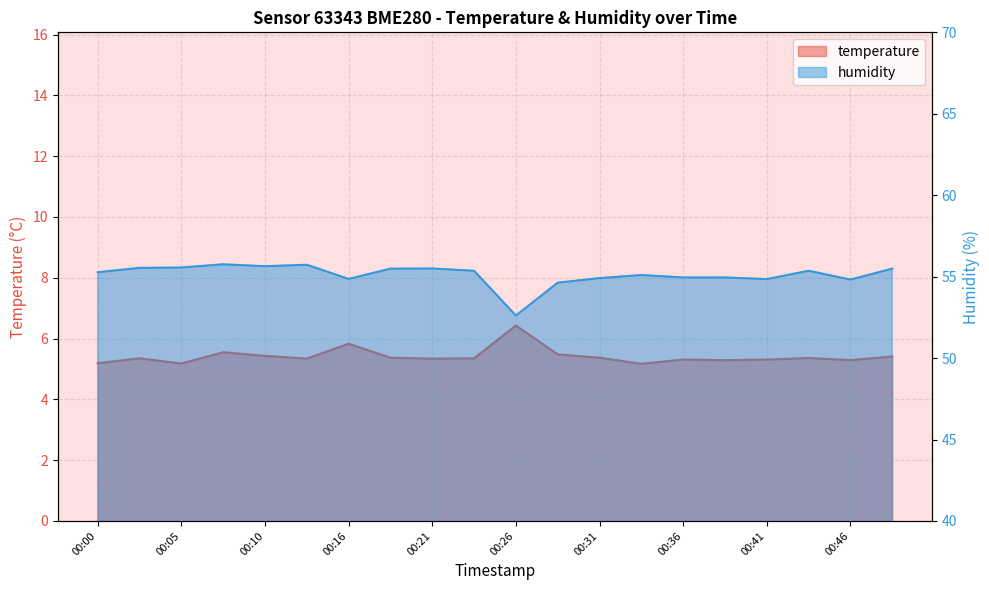

What is the spread (max minus min) of values at 00:21?

50.2